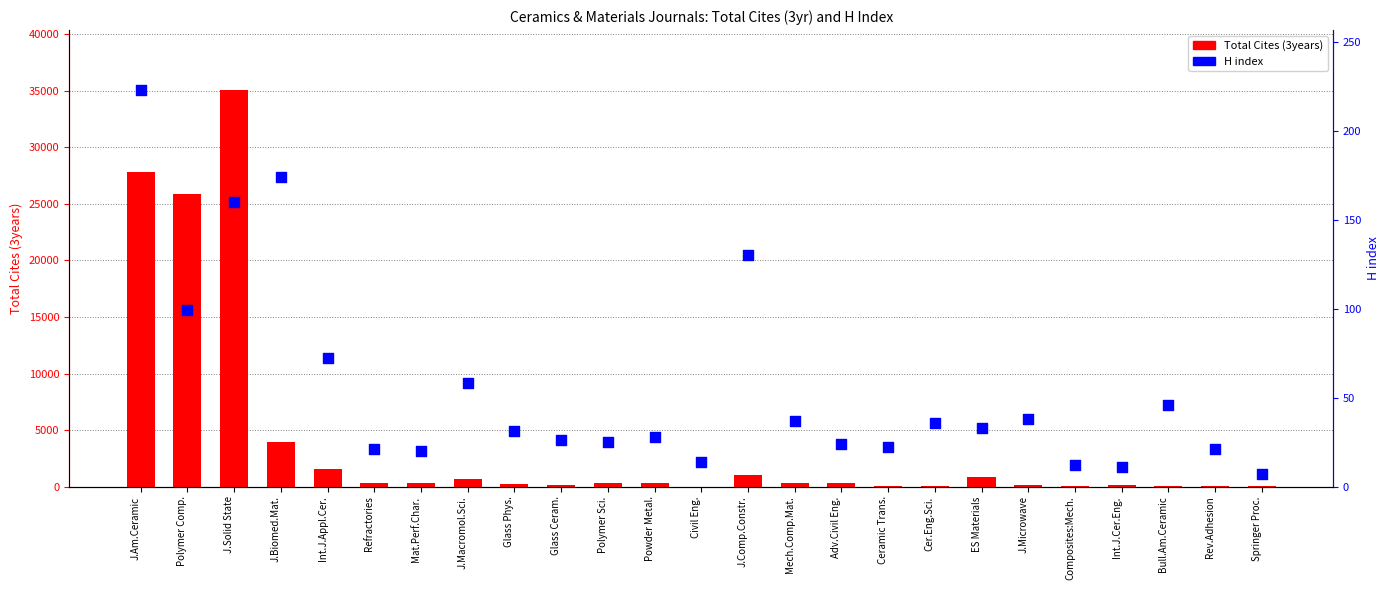

What is the total value across all series at J.Microwave?

156